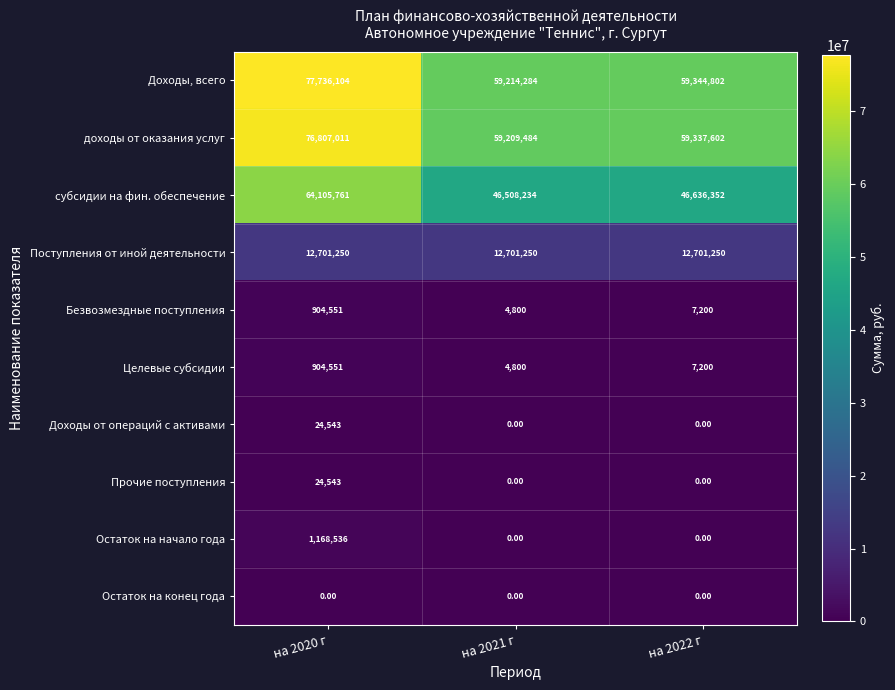

What is the difference between the highest and lowest values at на 2021 г?

59214284